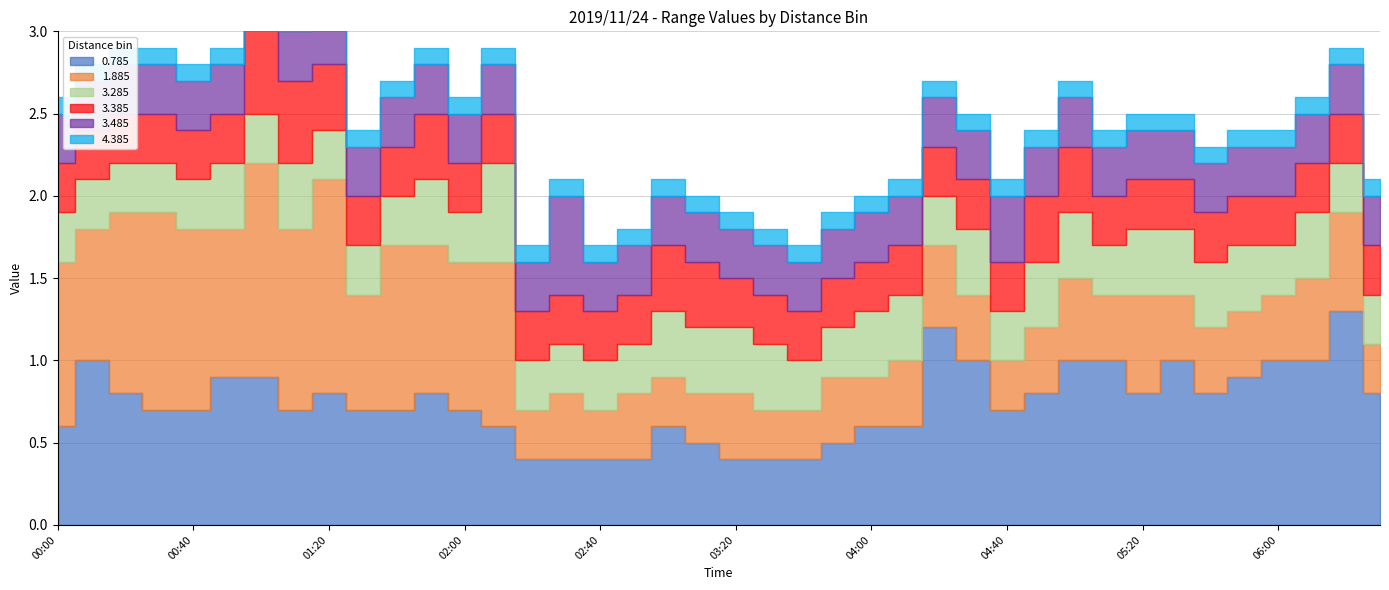

True or false: 4.385 and 3.385 intersect in this chart.

False